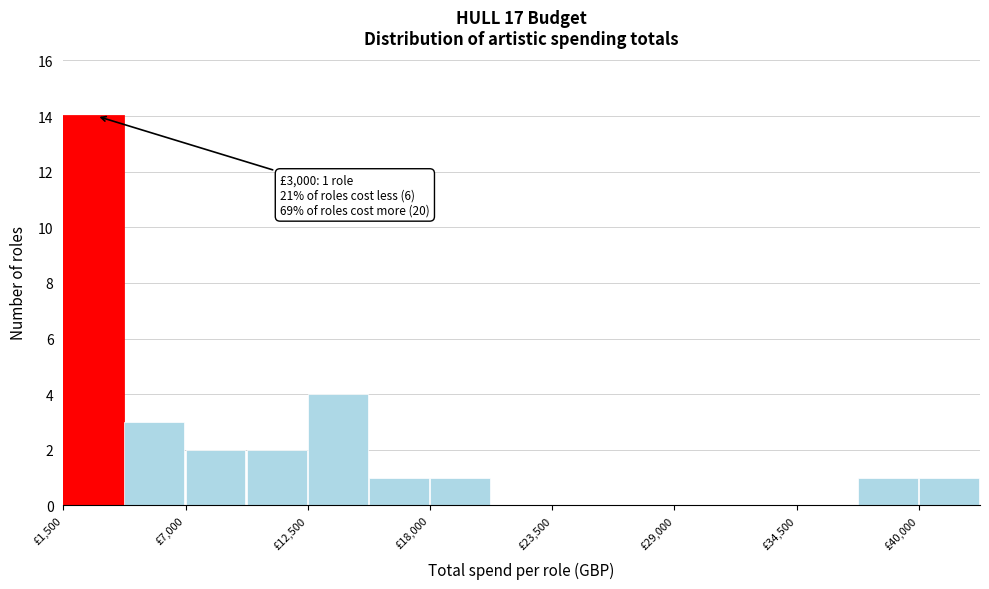

Around what value on the x-axis is the tallest bar? Give the approximate position of its centre, as read against the axis.

3000